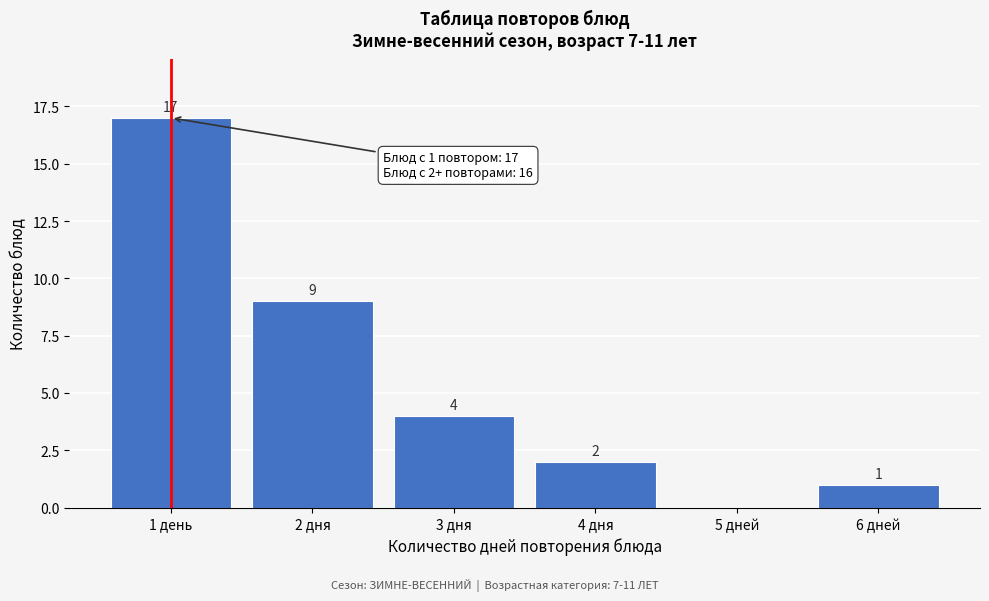

Reading right to left, transcribe all the data shown in this chart.

6 дней=1	5 дней=0	4 дня=2	3 дня=4	2 дня=9	1 день=17